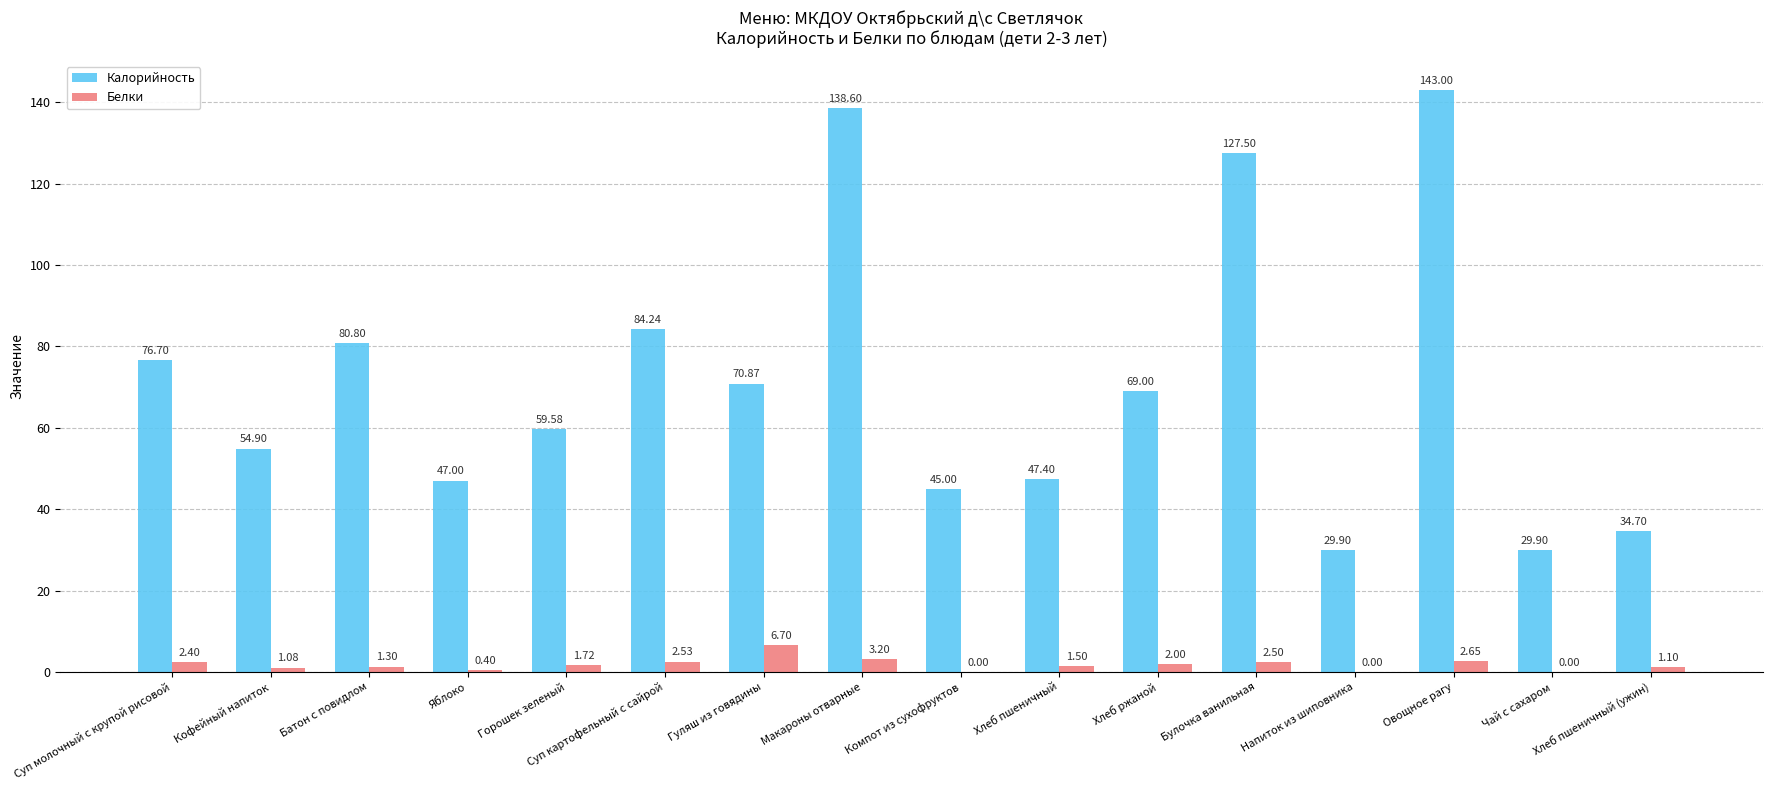

Between Горошек зеленый and Суп картофельный с сайрой, which series saw the biggest shift?

Калорийность